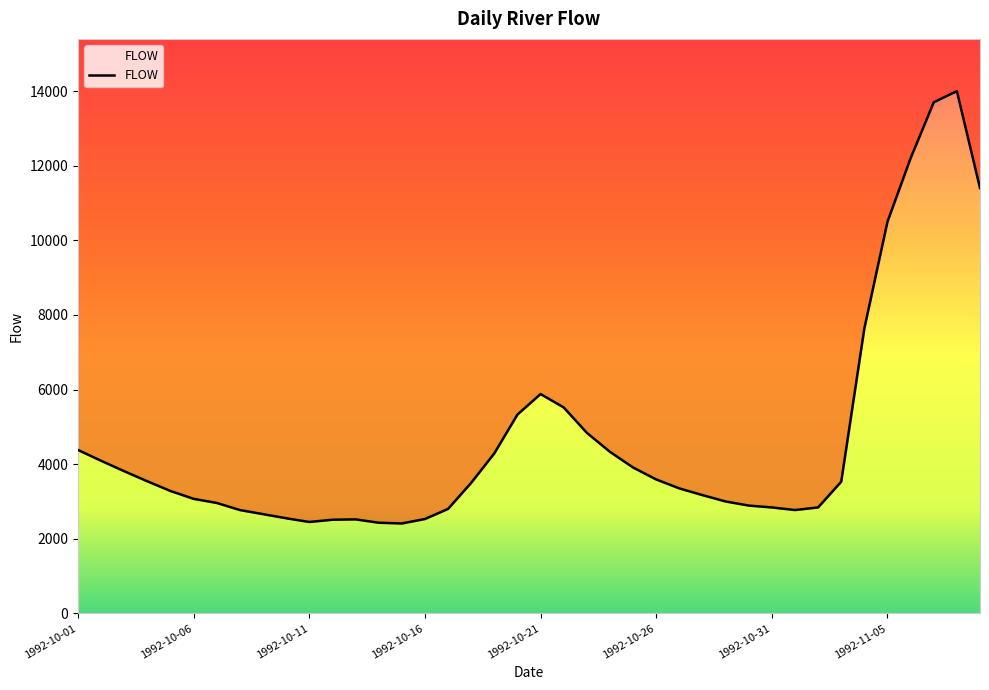

Which has a higher value, 1992-10-11 or 1992-11-06?

1992-11-06